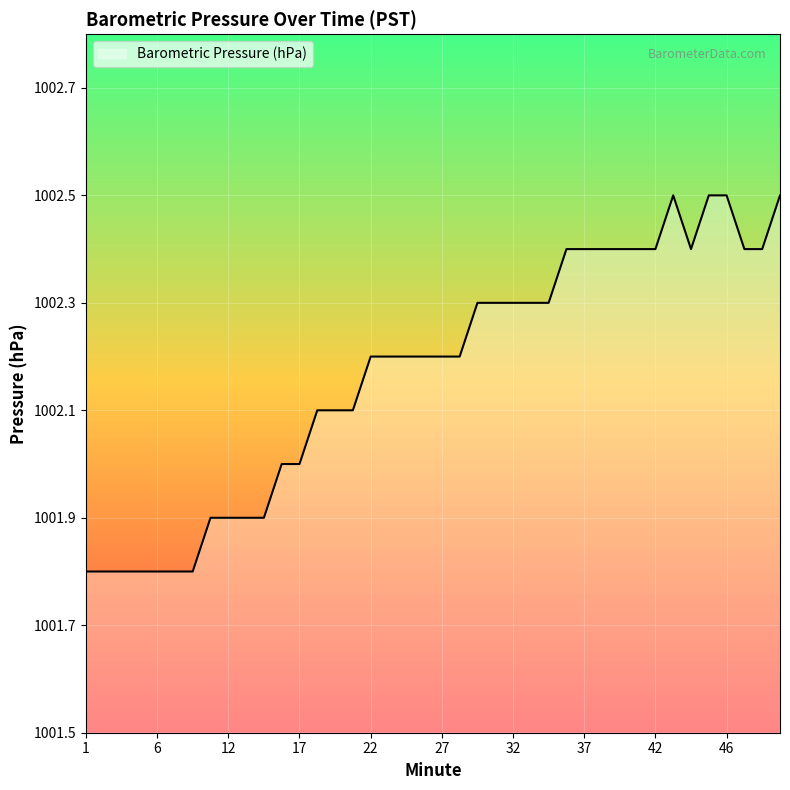

What is the difference between the maximum and minimum values?

0.7